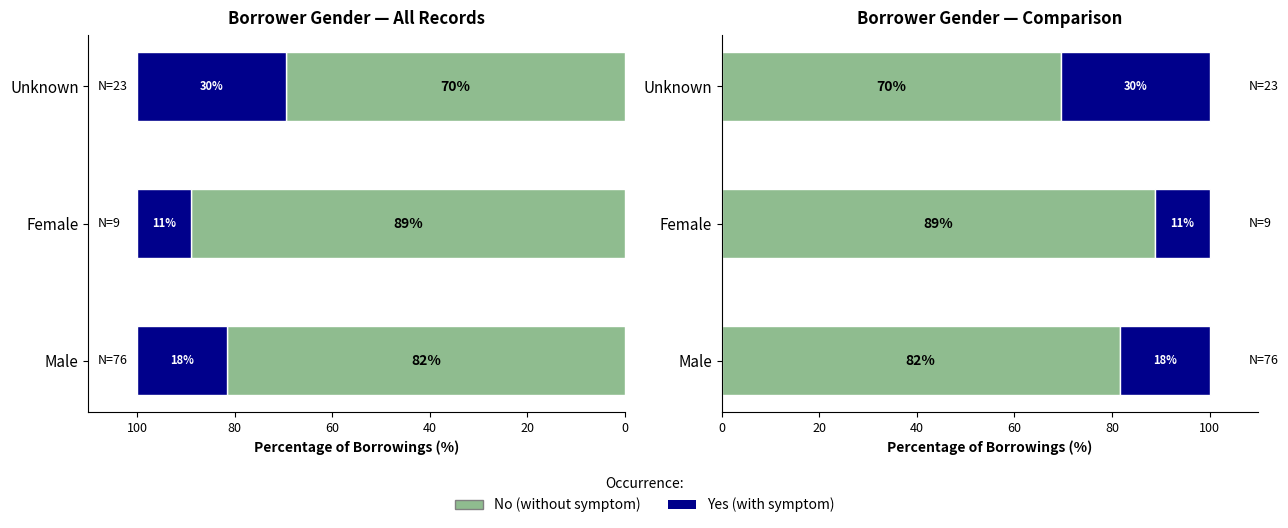

What is the difference between the highest and lowest values at Unknown?

39.1